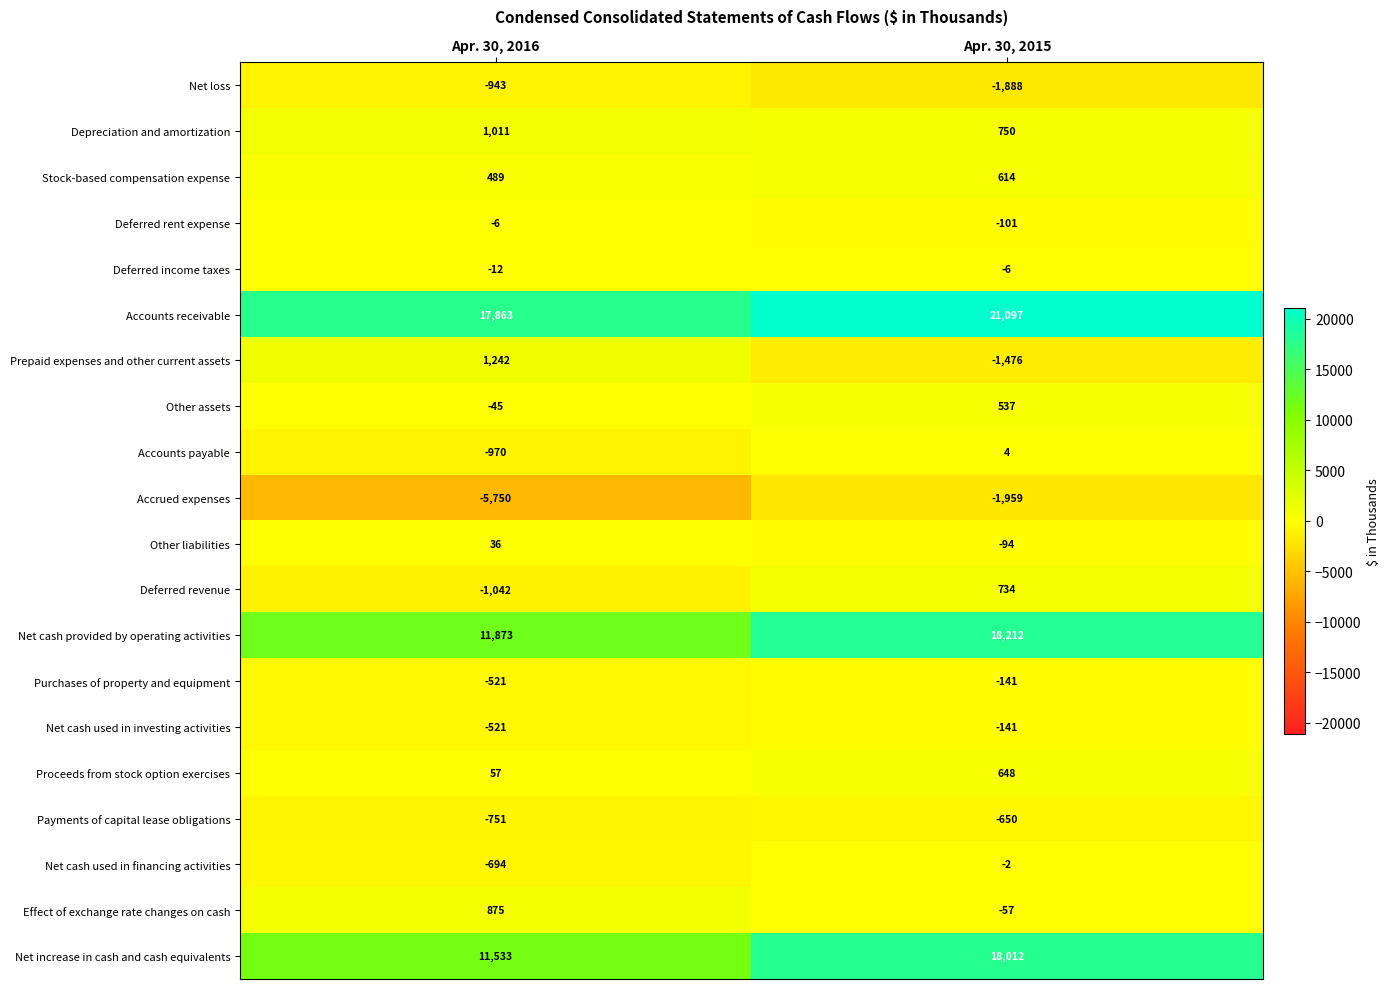

What is the greatest value displayed?

21097